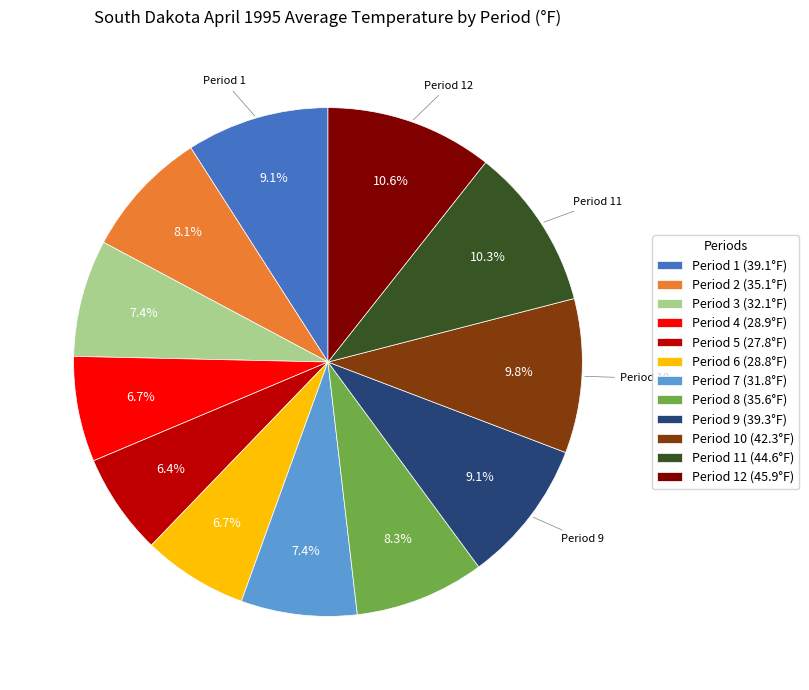

Is there a majority slice in this chart?

No